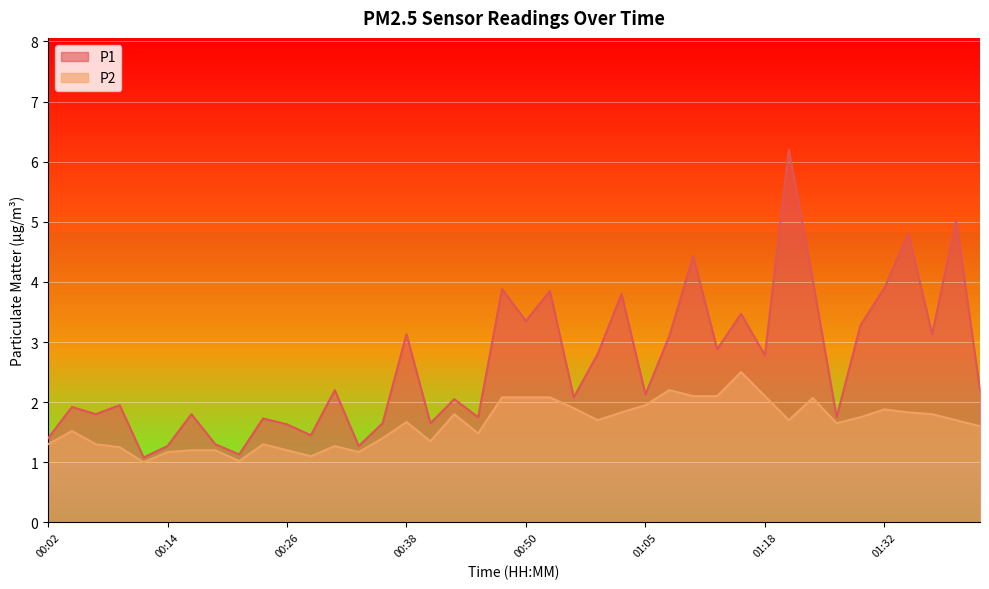

The value of P1 at 00:31 is 2.2. True or false?

True